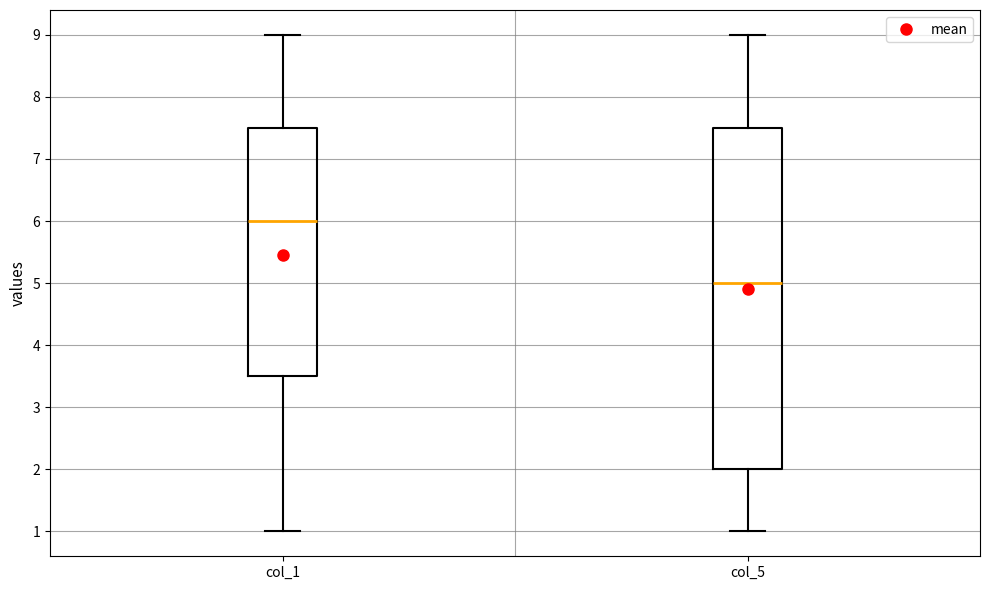

Which box has the highest median line?

col_1